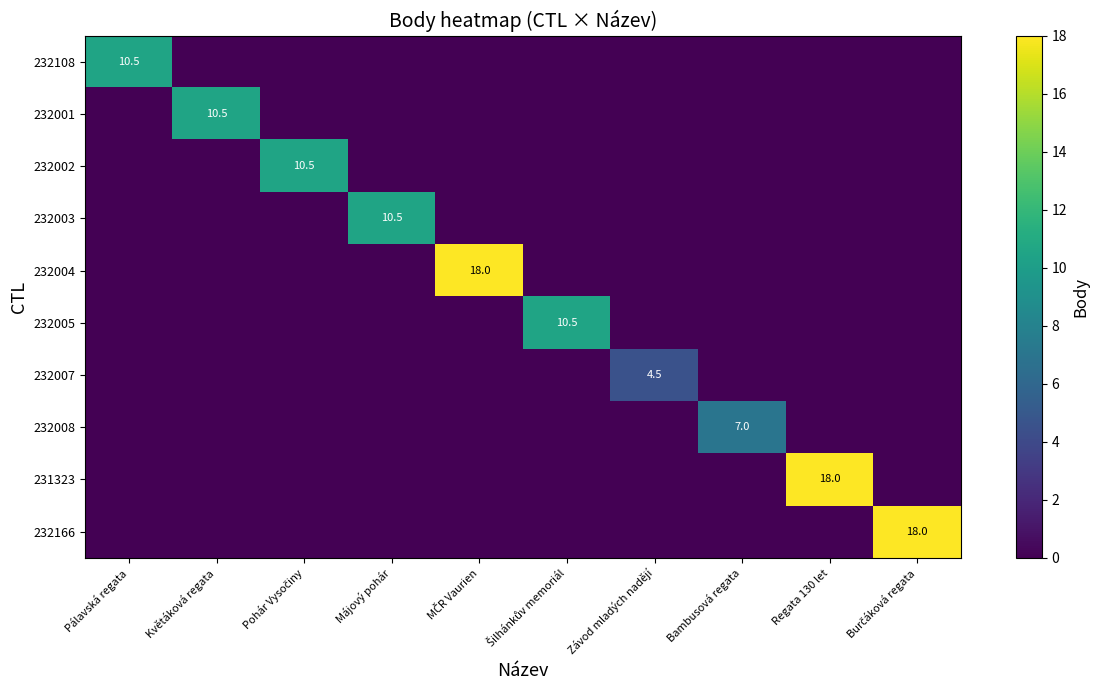

How many 232007 values are between 0 and 1?

9